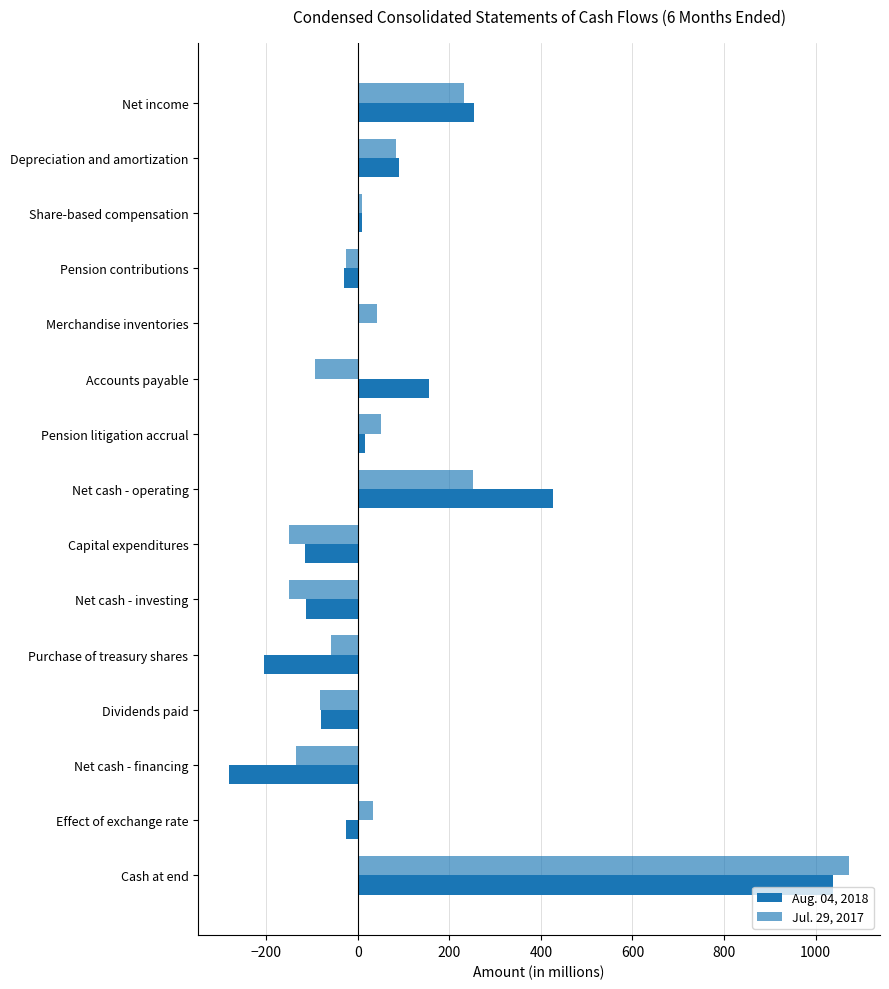

What is the sum of all Jul. 29, 2017 values?

1077